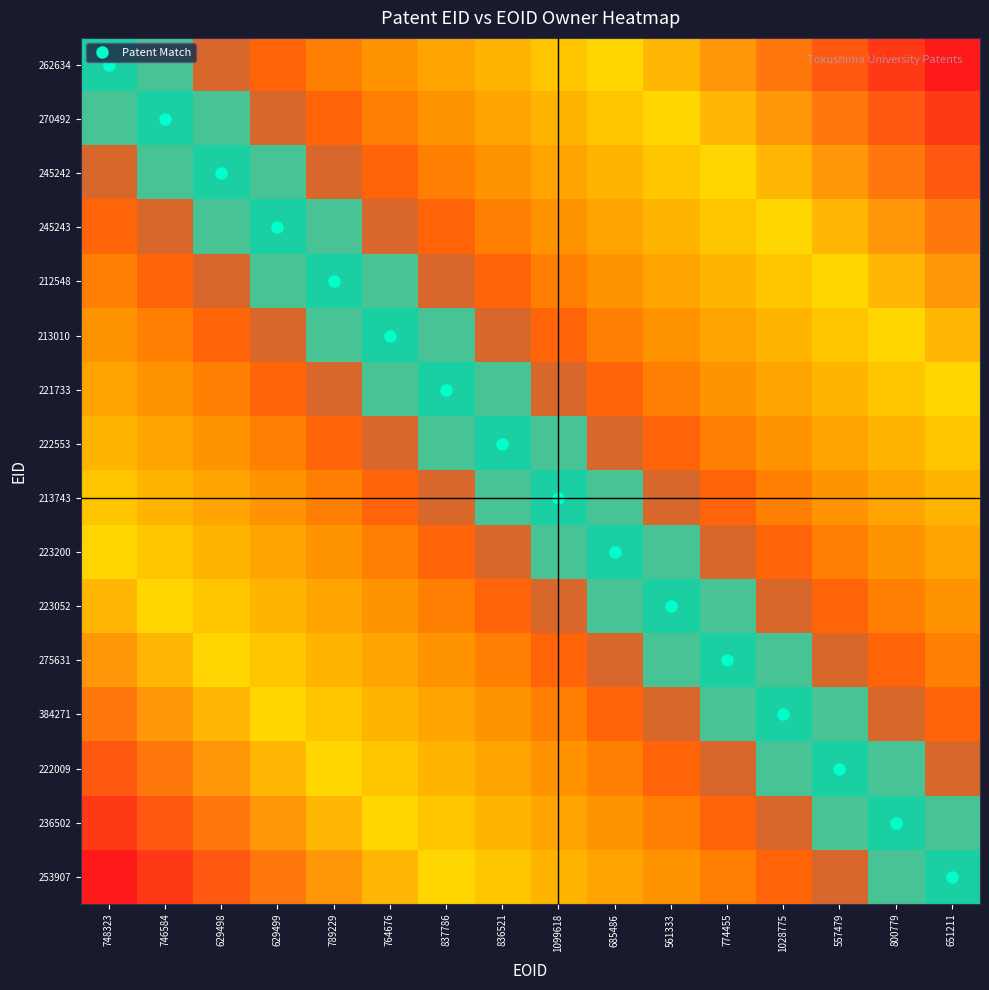

At which category does the chart reach its peak across all series?

748323